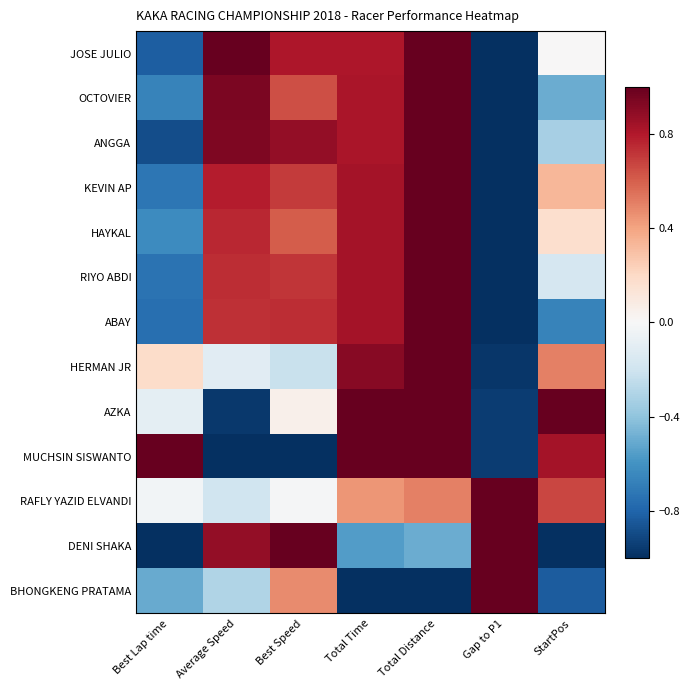

How many data points does each series have?

7